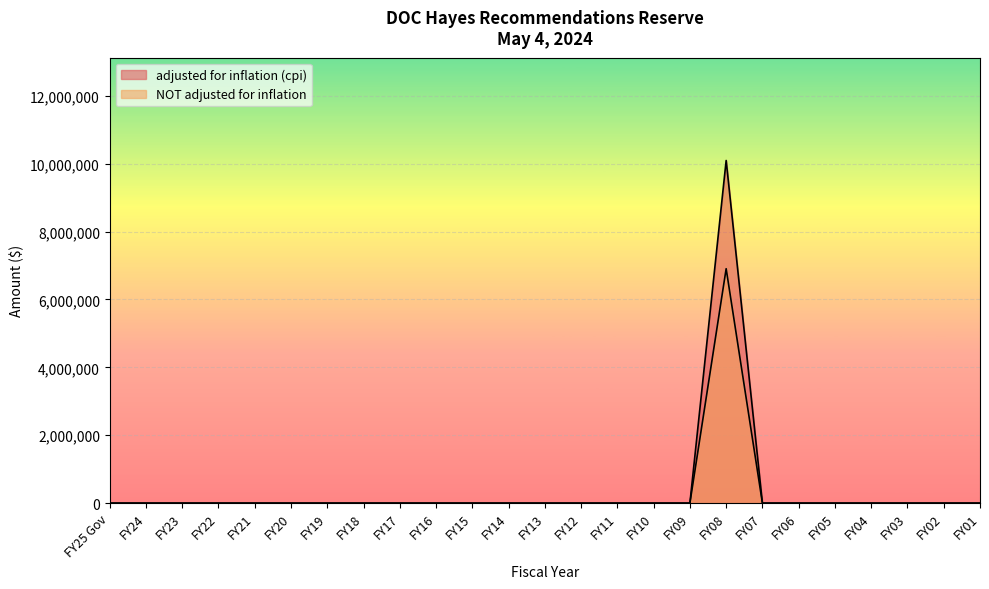

Which has a higher value, FY22 or FY16?

FY22